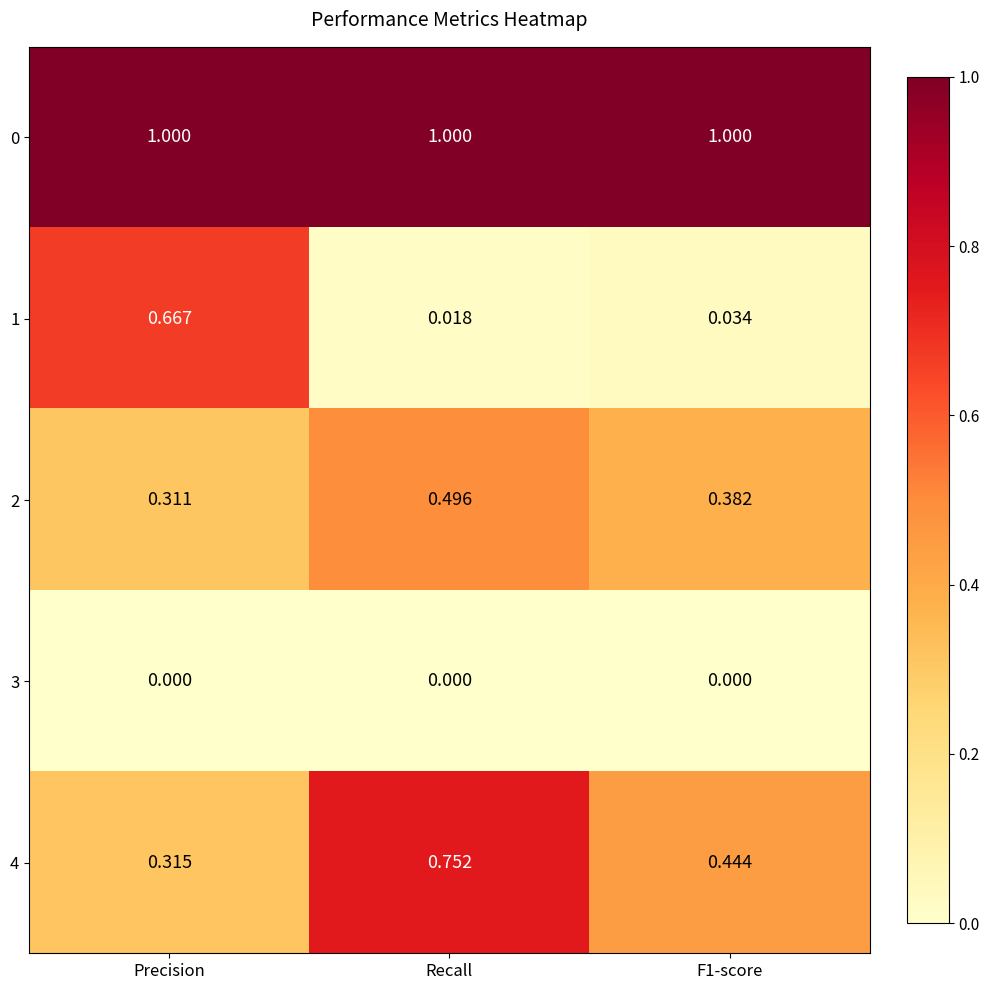

Is the value of 1 at F1-score greater than the value of 0 at Recall?

No